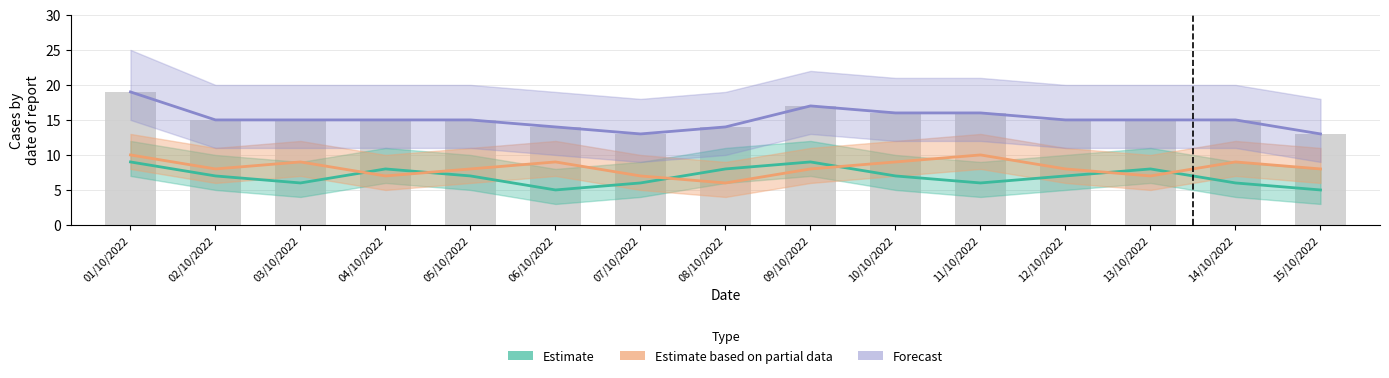

How many groups of bars are there?

15